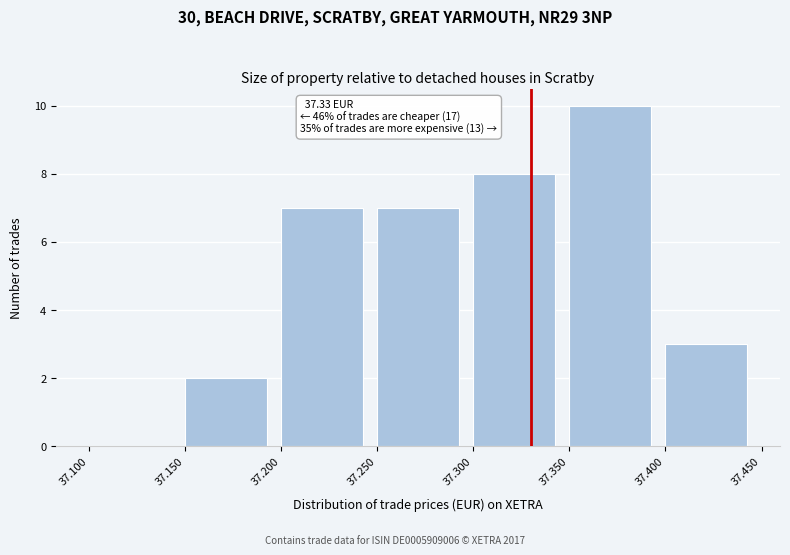

Over which range of the x-axis is the bar tallest?

37.350 to 37.400